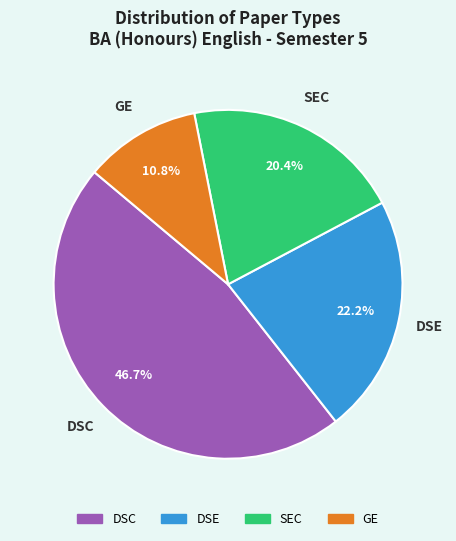

What percentage is the DSE slice, to the nearest percent?

22%